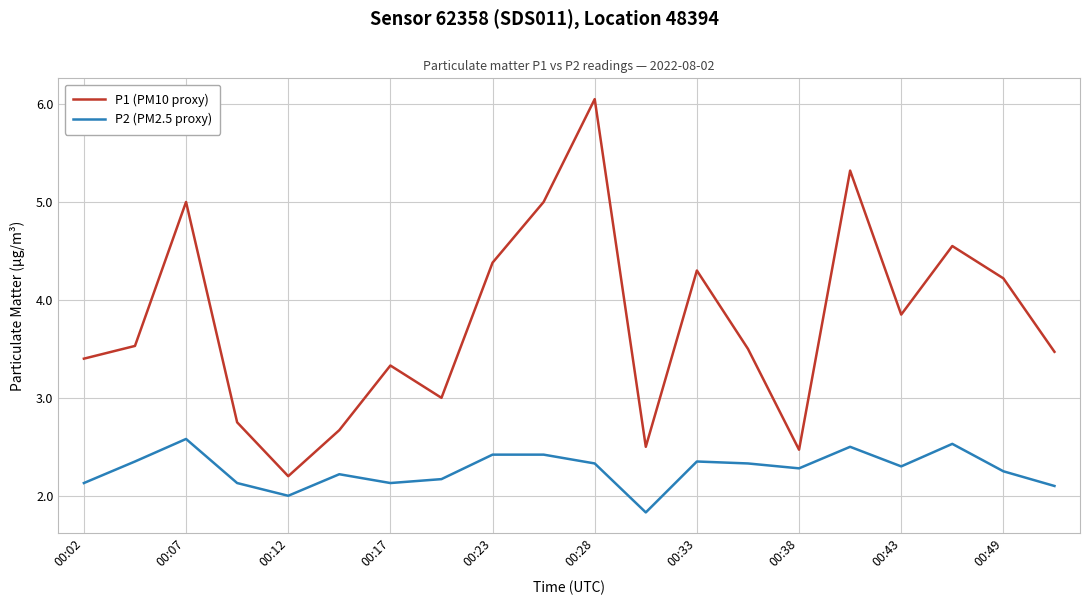

Which series has the largest total across all categories?

P1 (PM10 proxy)